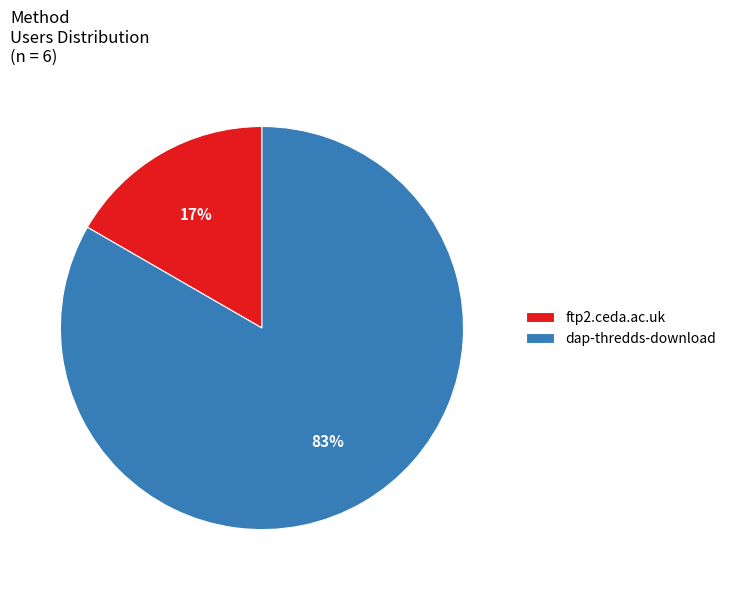

To the nearest percent, what is the combined percentage of dap-thredds-download and ftp2.ceda.ac.uk?

100%